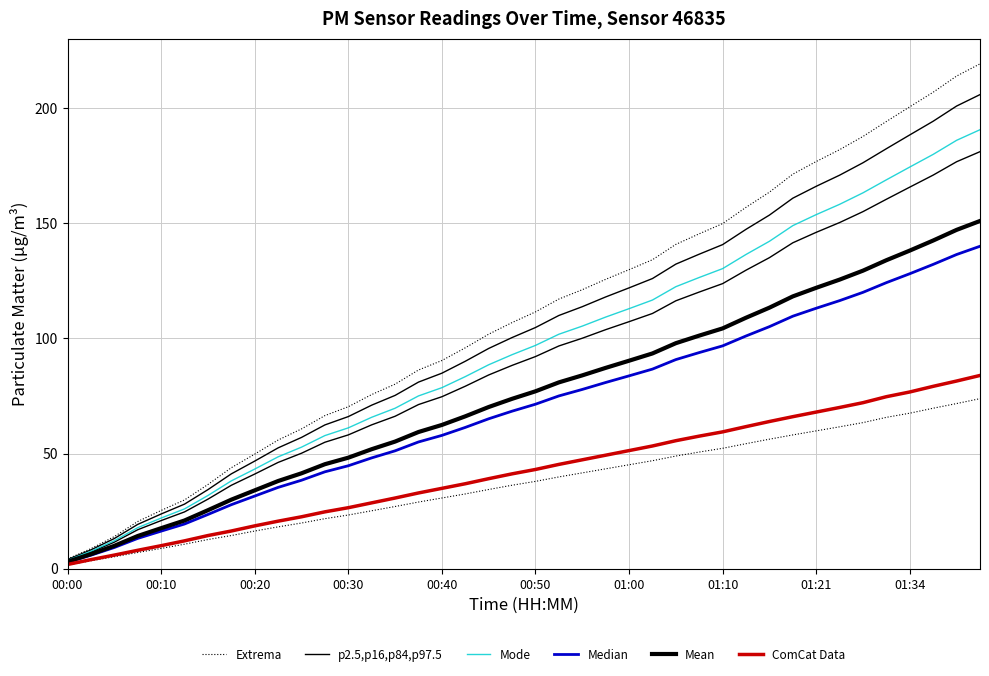

True or false: ComCat Data and Mean intersect in this chart.

False